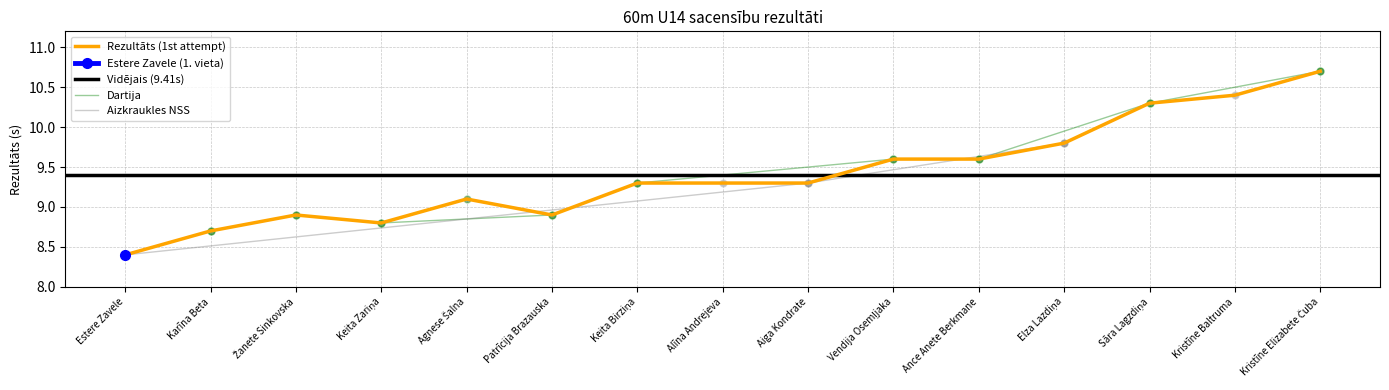

Which has a higher value, Agnese Šalna or Ance Anete Berkmane?

Ance Anete Berkmane